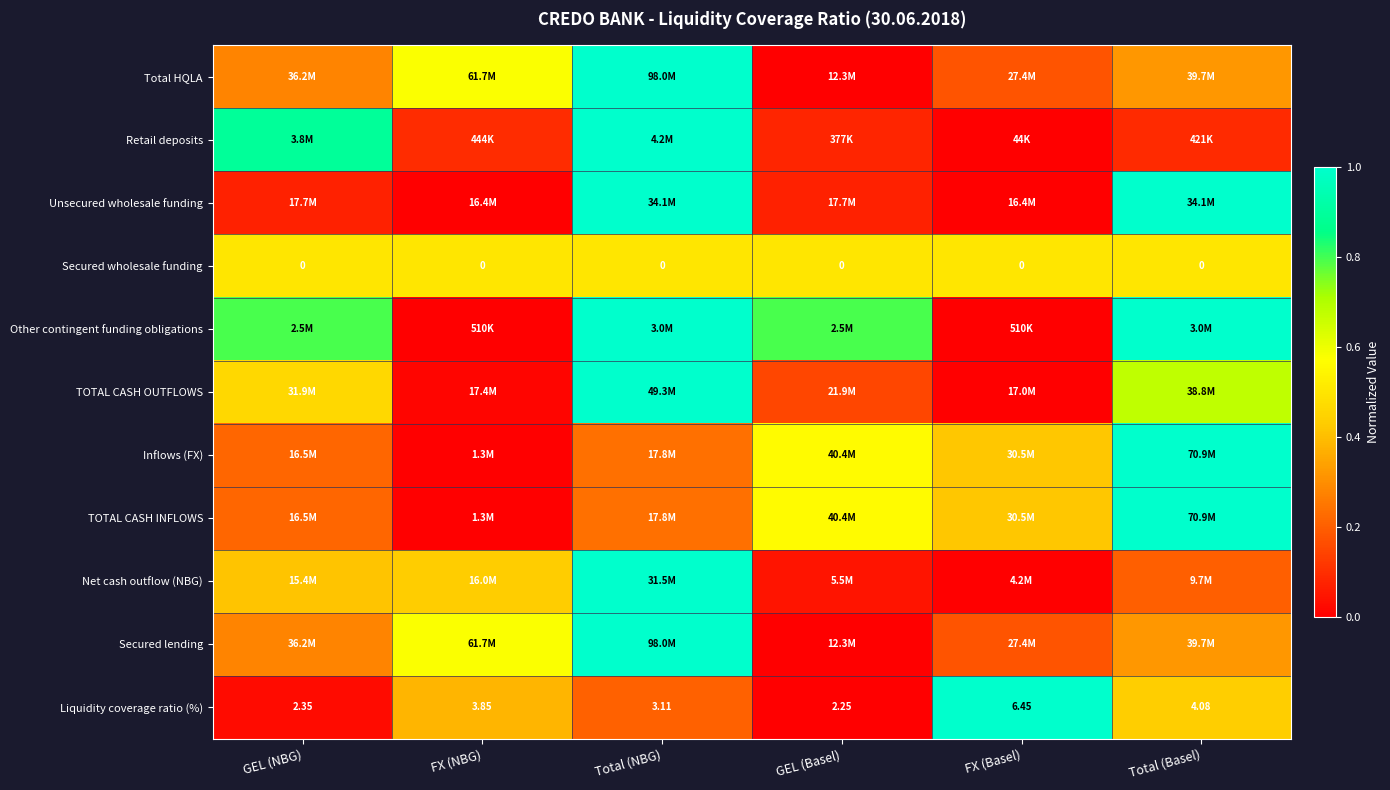

What is the difference between the Other contingent funding obligations values at GEL (Basel) and Total (Basel)?

0.2